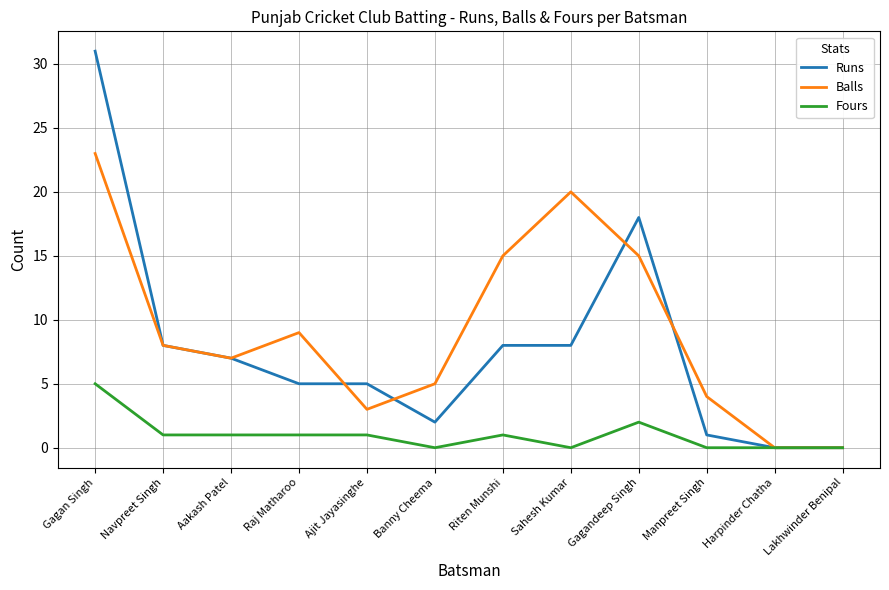

Does the chart display data point markers on the line(s)?

No